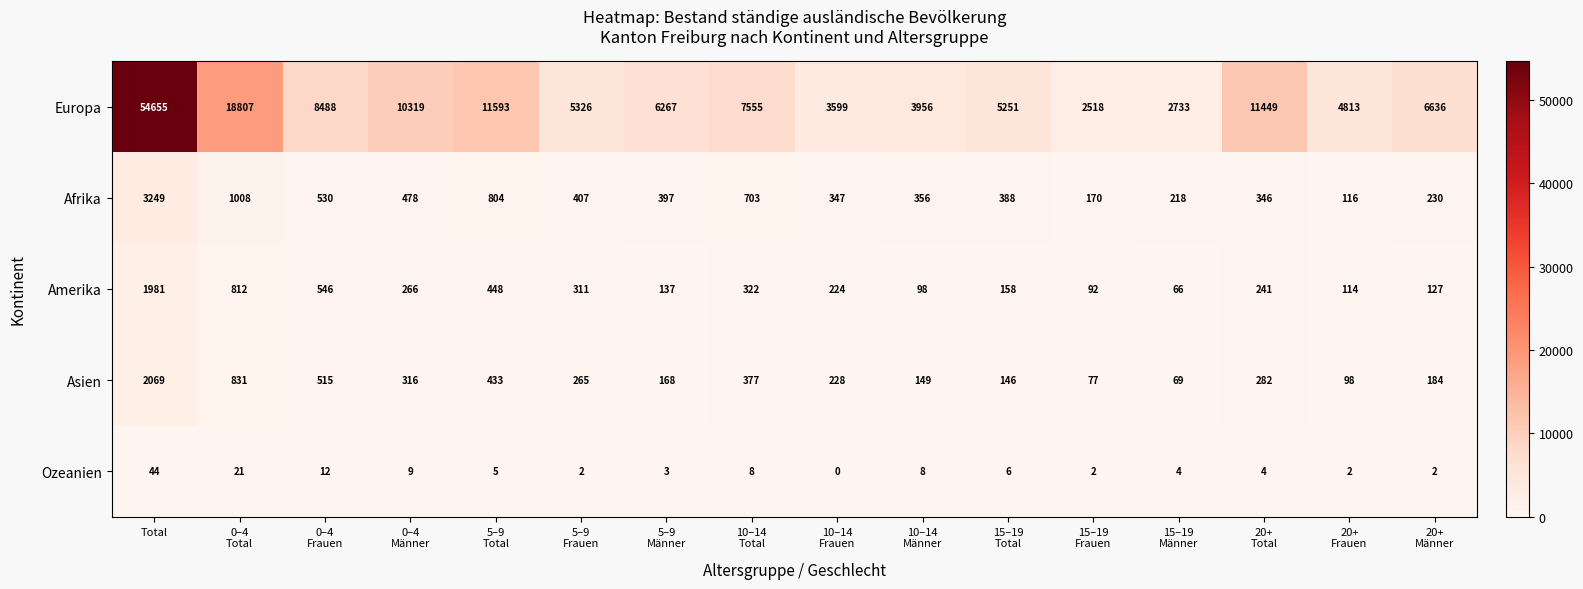

Which series has the largest total across all categories?

Europa